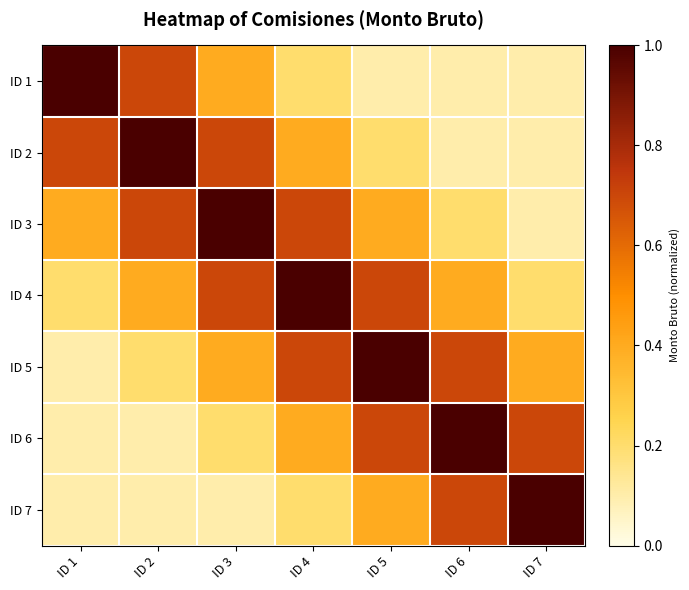

Reading right to left, extract all data points from this chart.

ID 1: ID 7=0.1	ID 6=0.1	ID 5=0.1	ID 4=0.2	ID 3=0.4	ID 2=0.7	ID 1=1.0
ID 2: ID 7=0.1	ID 6=0.1	ID 5=0.2	ID 4=0.4	ID 3=0.7	ID 2=1.0	ID 1=0.7
ID 3: ID 7=0.1	ID 6=0.2	ID 5=0.4	ID 4=0.7	ID 3=1.0	ID 2=0.7	ID 1=0.4
ID 4: ID 7=0.2	ID 6=0.4	ID 5=0.7	ID 4=1.0	ID 3=0.7	ID 2=0.4	ID 1=0.2
ID 5: ID 7=0.4	ID 6=0.7	ID 5=1.0	ID 4=0.7	ID 3=0.4	ID 2=0.2	ID 1=0.1
ID 6: ID 7=0.7	ID 6=1.0	ID 5=0.7	ID 4=0.4	ID 3=0.2	ID 2=0.1	ID 1=0.1
ID 7: ID 7=1.0	ID 6=0.7	ID 5=0.4	ID 4=0.2	ID 3=0.1	ID 2=0.1	ID 1=0.1